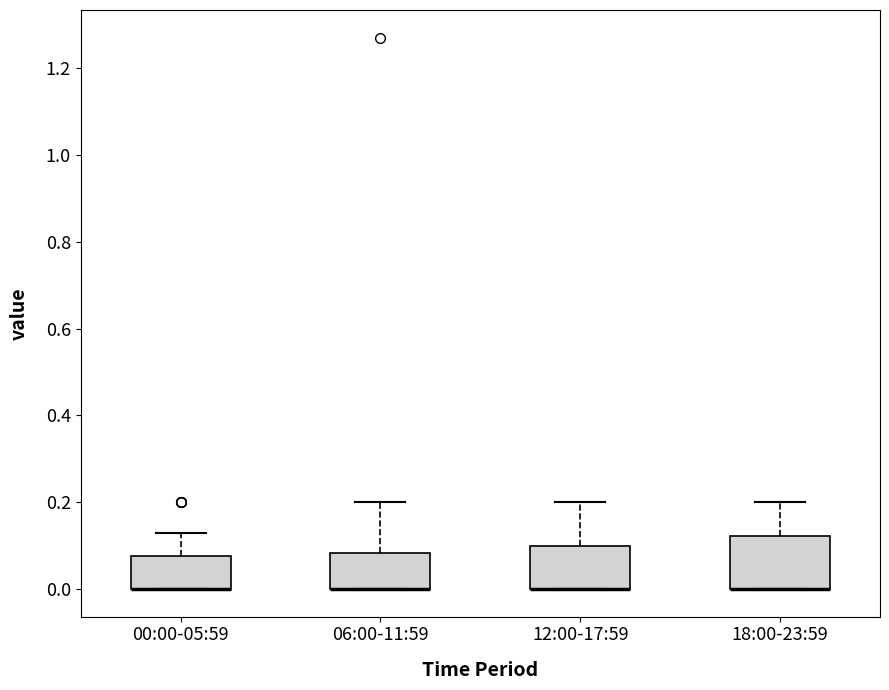

Reading left to right, transcribe this box plot: for each box, give where its median line is, the range the box spans, and where its two whiskers end, as read against the y-axis. The values are not printed on the chart, so give them approximately, as read against the axis.

00:00-05:59: median 0.00 (drawn on the box's lower edge), box 0.00 to 0.08, whiskers 0.00 to 0.14
06:00-11:59: median 0.00 (drawn on the box's lower edge), box 0.00 to 0.08, whiskers 0.00 to 0.20
12:00-17:59: median 0.00 (drawn on the box's lower edge), box 0.00 to 0.10, whiskers 0.00 to 0.20
18:00-23:59: median 0.00 (drawn on the box's lower edge), box 0.00 to 0.12, whiskers 0.00 to 0.20